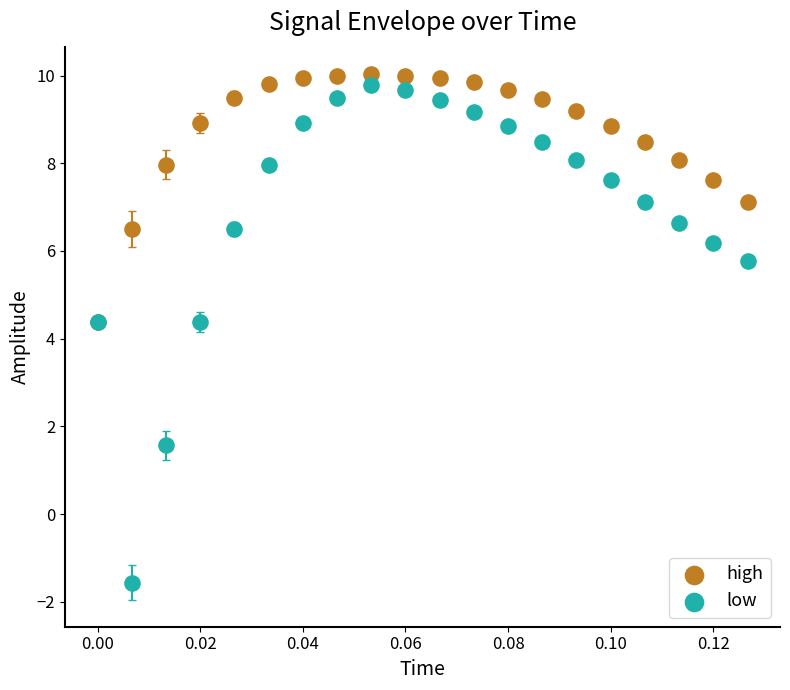

Which series reaches the minimum Y coordinate?

low